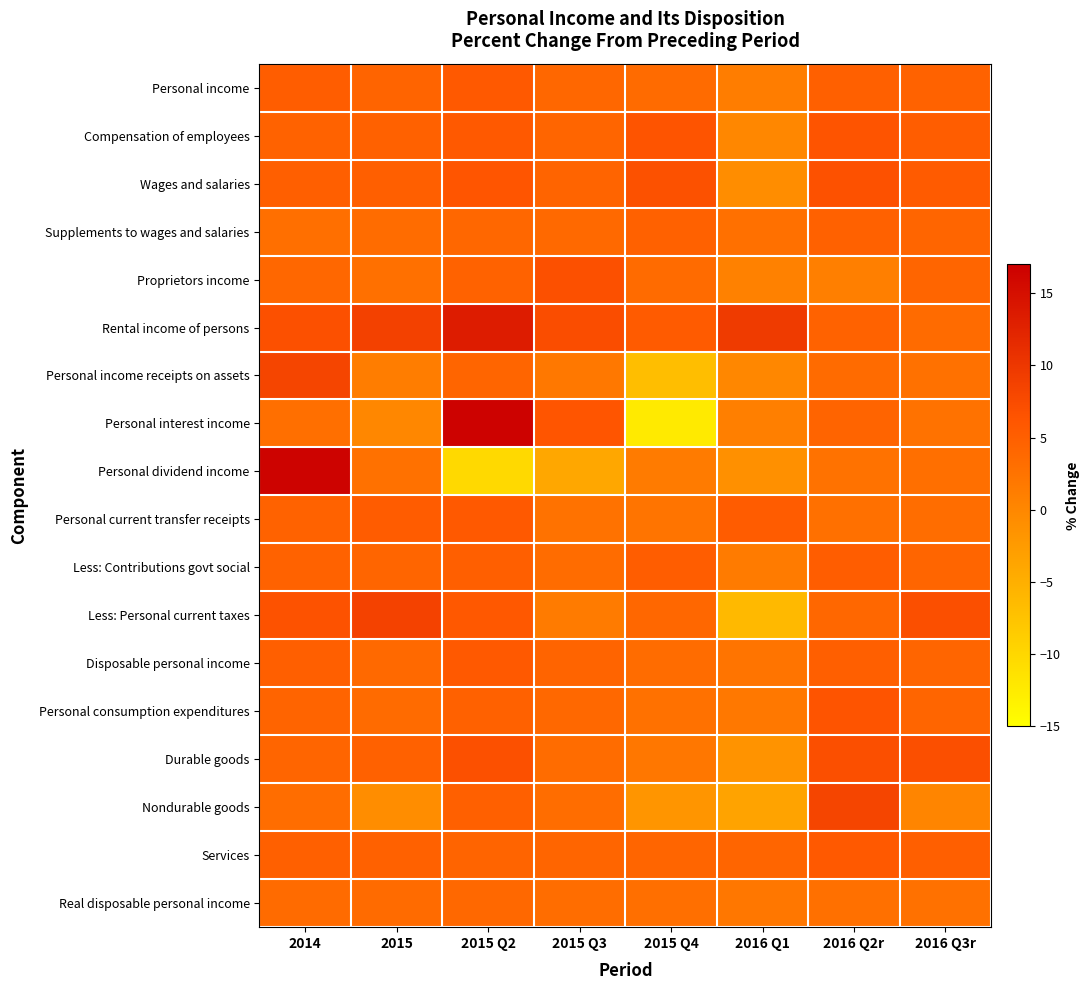

At how many categories does at least one series exceed 7?

6